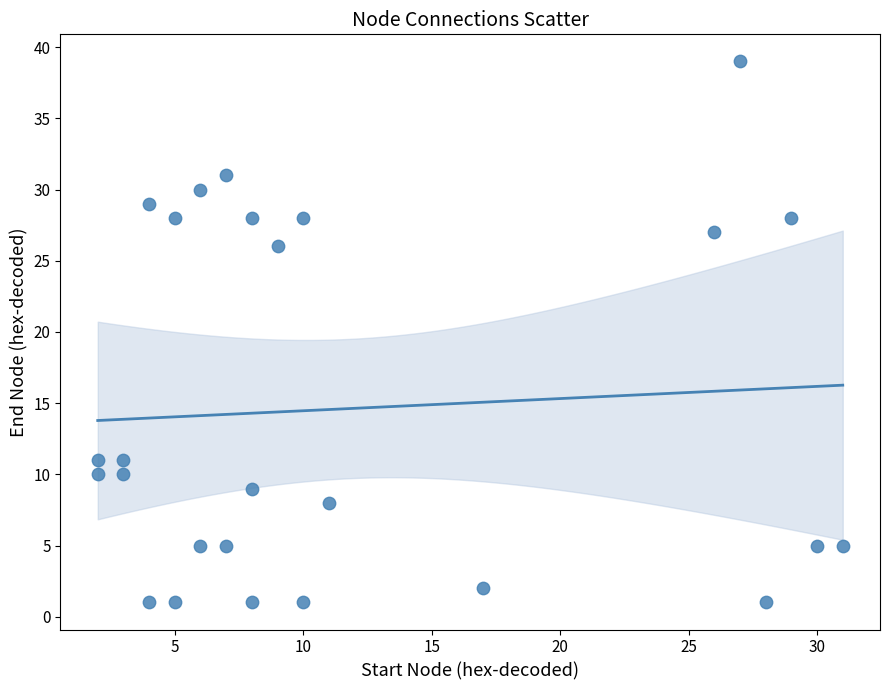

What Y value in the scatter plot is closest to 20?

26